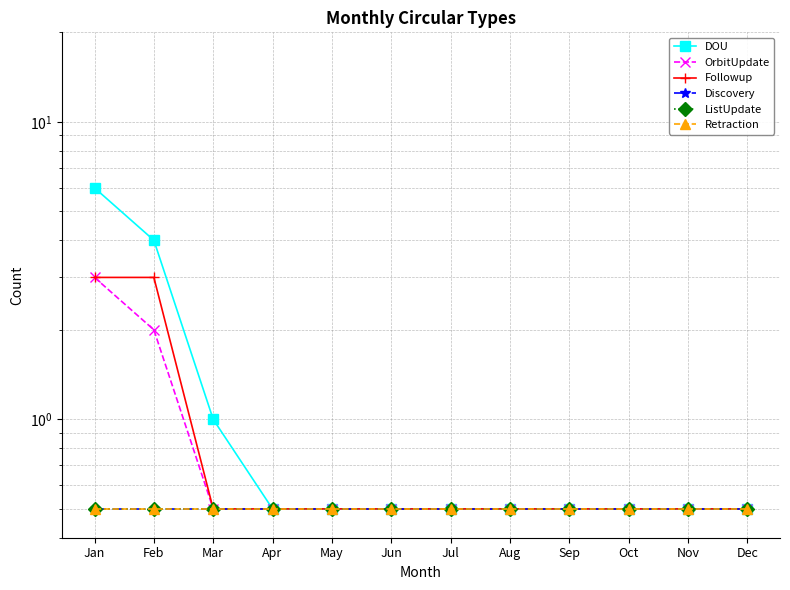

True or false: OrbitUpdate and ListUpdate cross at least once.

False